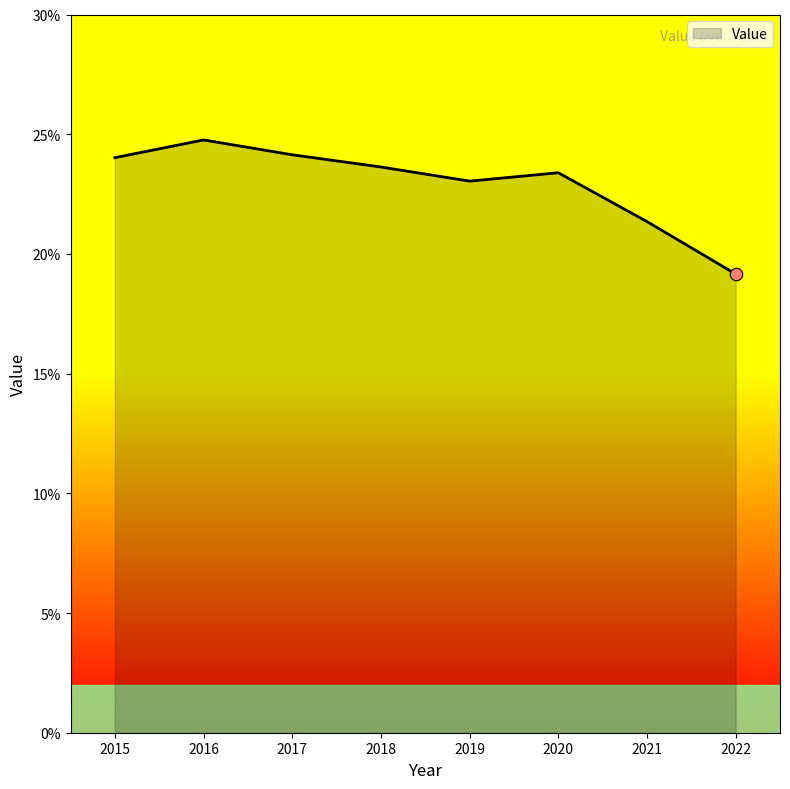

Which has a higher value, 2022 or 2020?

2020